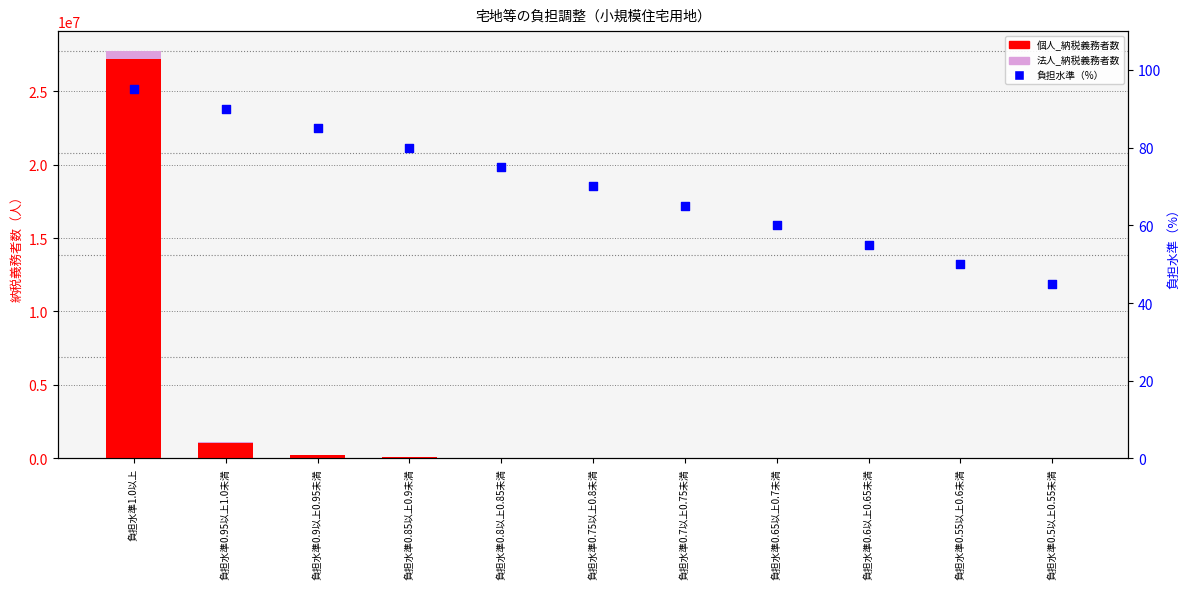

What is the total value across all series at 負担水準1.0以上?

27697907